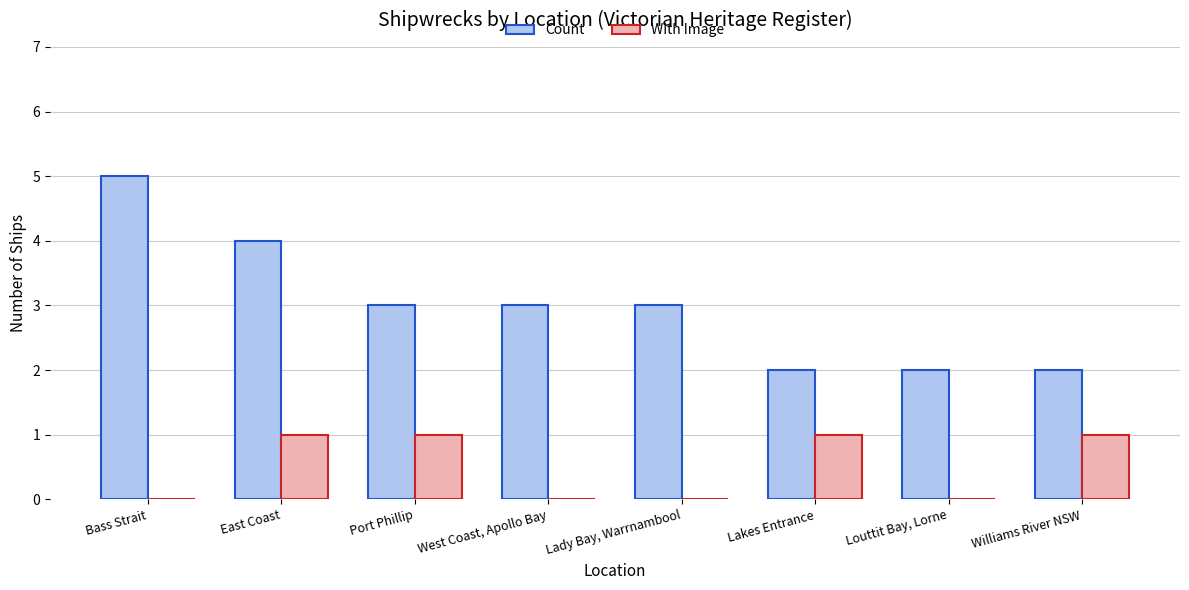

What is the sum of the Count values at Bass Strait and Louttit Bay, Lorne?

7